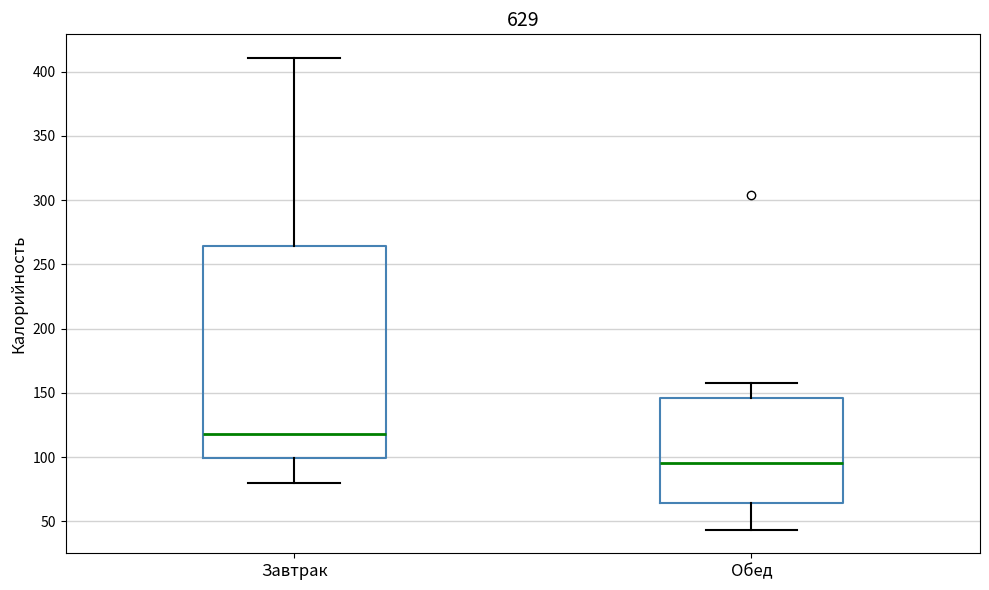

Where does the median line of the box for Завтрак sit on the y-axis? The values are not printed on the chart, so give them approximately, as read against the axis.

120